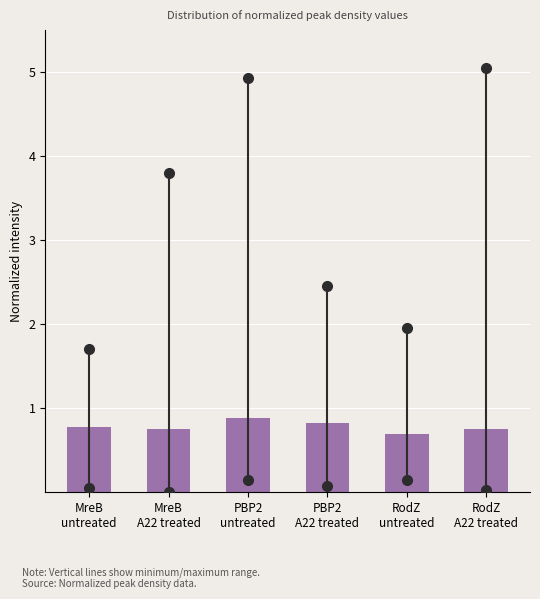

Reading left to right, transcribe all the data shown in this chart.

0.8	0.8	0.9	0.8	0.7	0.8